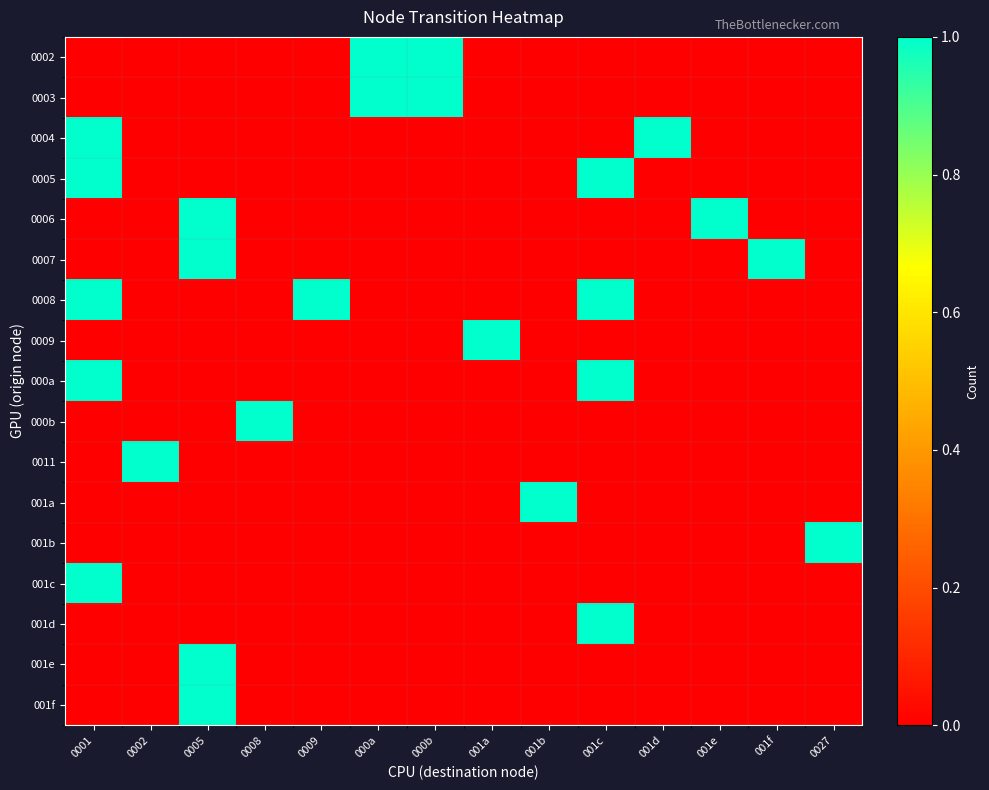

Reading right to left, list all the values displayed in this chart.

0002: 0027=0	001f=0	001e=0	001d=0	001c=0	001b=0	001a=0	000b=1	000a=1	0009=0	0008=0	0005=0	0002=0	0001=0
0003: 0027=0	001f=0	001e=0	001d=0	001c=0	001b=0	001a=0	000b=1	000a=1	0009=0	0008=0	0005=0	0002=0	0001=0
0004: 0027=0	001f=0	001e=0	001d=1	001c=0	001b=0	001a=0	000b=0	000a=0	0009=0	0008=0	0005=0	0002=0	0001=1
0005: 0027=0	001f=0	001e=0	001d=0	001c=1	001b=0	001a=0	000b=0	000a=0	0009=0	0008=0	0005=0	0002=0	0001=1
0006: 0027=0	001f=0	001e=1	001d=0	001c=0	001b=0	001a=0	000b=0	000a=0	0009=0	0008=0	0005=1	0002=0	0001=0
0007: 0027=0	001f=1	001e=0	001d=0	001c=0	001b=0	001a=0	000b=0	000a=0	0009=0	0008=0	0005=1	0002=0	0001=0
0008: 0027=0	001f=0	001e=0	001d=0	001c=1	001b=0	001a=0	000b=0	000a=0	0009=1	0008=0	0005=0	0002=0	0001=1
0009: 0027=0	001f=0	001e=0	001d=0	001c=0	001b=0	001a=1	000b=0	000a=0	0009=0	0008=0	0005=0	0002=0	0001=0
000a: 0027=0	001f=0	001e=0	001d=0	001c=1	001b=0	001a=0	000b=0	000a=0	0009=0	0008=0	0005=0	0002=0	0001=1
000b: 0027=0	001f=0	001e=0	001d=0	001c=0	001b=0	001a=0	000b=0	000a=0	0009=0	0008=1	0005=0	0002=0	0001=0
0011: 0027=0	001f=0	001e=0	001d=0	001c=0	001b=0	001a=0	000b=0	000a=0	0009=0	0008=0	0005=0	0002=1	0001=0
001a: 0027=0	001f=0	001e=0	001d=0	001c=0	001b=1	001a=0	000b=0	000a=0	0009=0	0008=0	0005=0	0002=0	0001=0
001b: 0027=1	001f=0	001e=0	001d=0	001c=0	001b=0	001a=0	000b=0	000a=0	0009=0	0008=0	0005=0	0002=0	0001=0
001c: 0027=0	001f=0	001e=0	001d=0	001c=0	001b=0	001a=0	000b=0	000a=0	0009=0	0008=0	0005=0	0002=0	0001=1
001d: 0027=0	001f=0	001e=0	001d=0	001c=1	001b=0	001a=0	000b=0	000a=0	0009=0	0008=0	0005=0	0002=0	0001=0
001e: 0027=0	001f=0	001e=0	001d=0	001c=0	001b=0	001a=0	000b=0	000a=0	0009=0	0008=0	0005=1	0002=0	0001=0
001f: 0027=0	001f=0	001e=0	001d=0	001c=0	001b=0	001a=0	000b=0	000a=0	0009=0	0008=0	0005=1	0002=0	0001=0